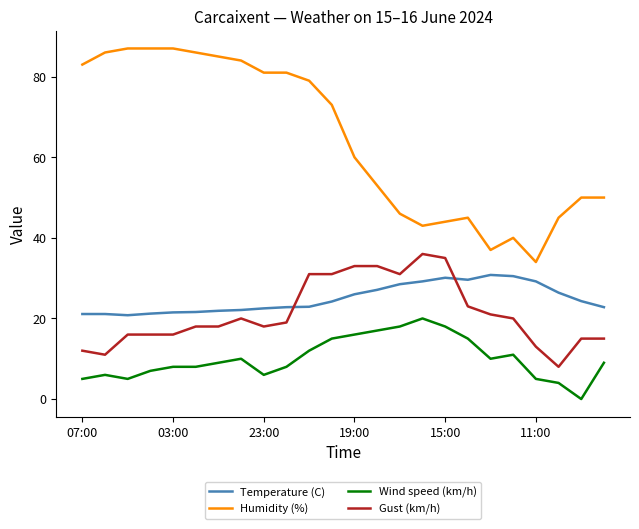

Which series has the largest range (max minus min)?

Humidity (%)